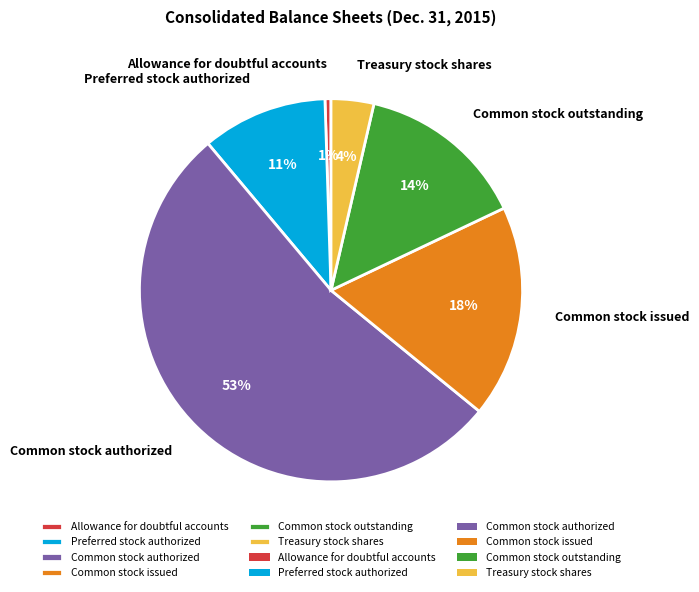

Which category has the biggest portion of the pie?

Common stock authorized